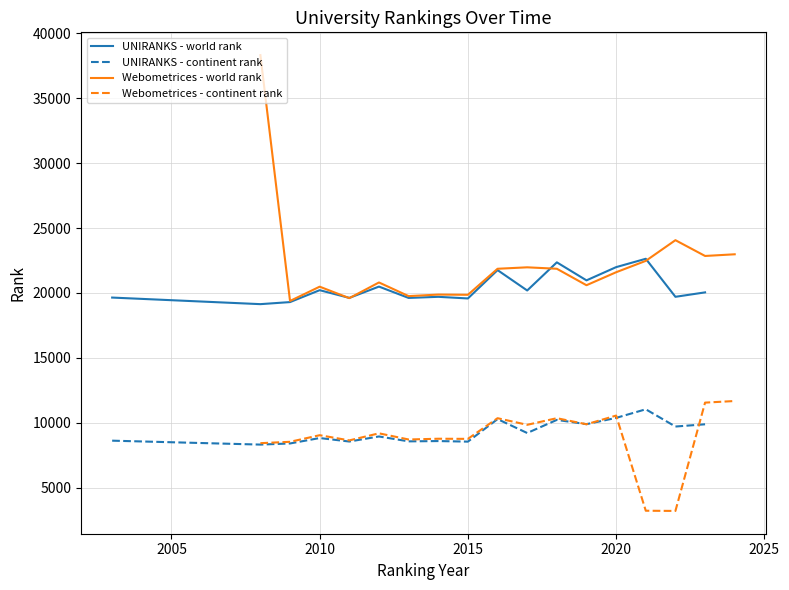

What is the difference between the second highest and second lowest values in the Webometrices - world rank series?

4467